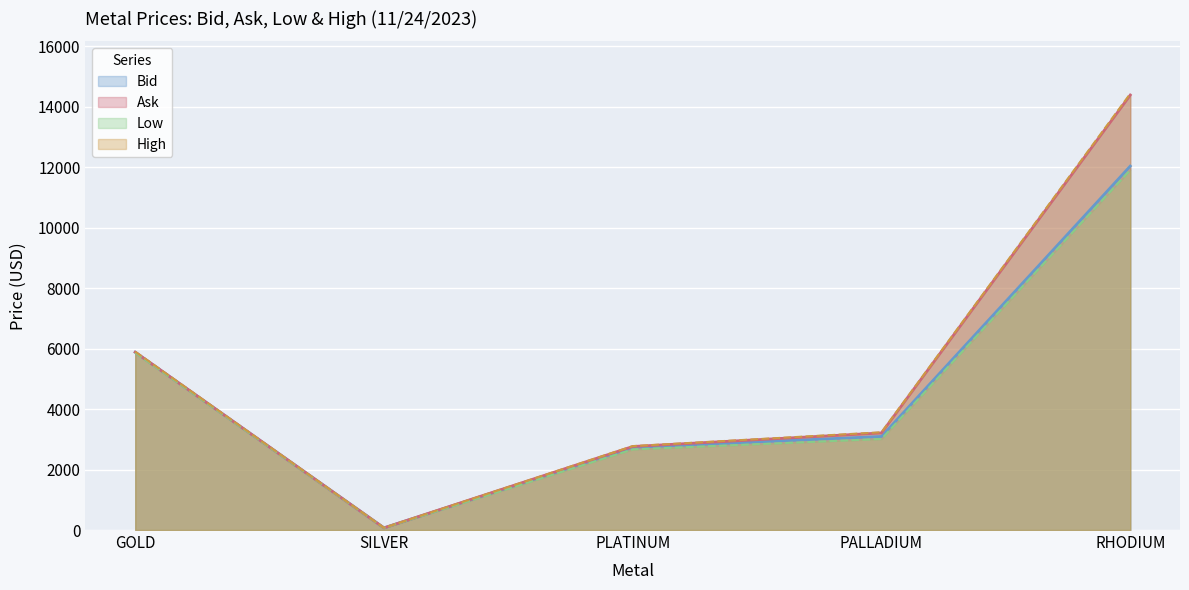

What is the value of the High point at the 3rd from the left?

2777